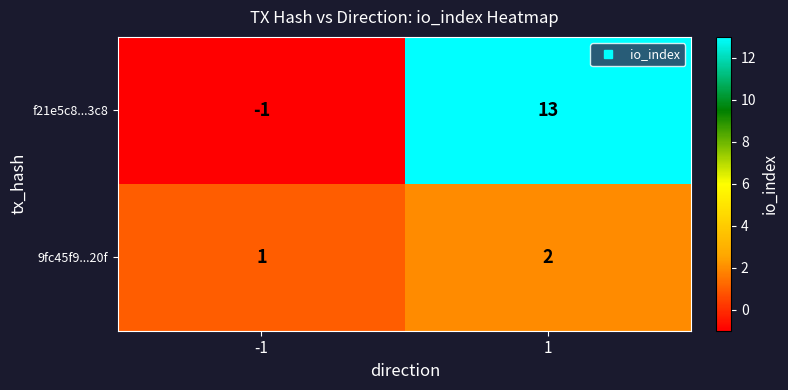

Reading right to left, extract all data points from this chart.

f21e5c8...3c8: 13	-1
9fc45f9...20f: 2	1